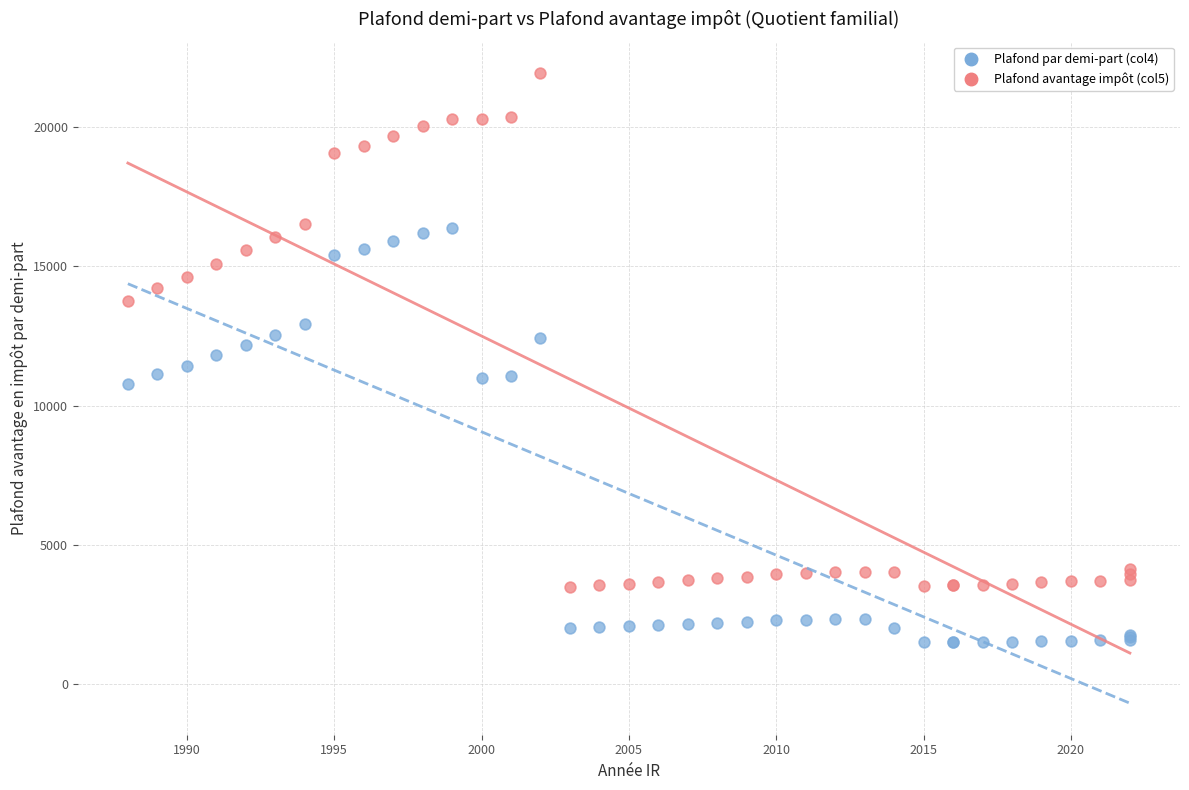

Which series contains the highest Y value?

Plafond avantage impôt (col5)